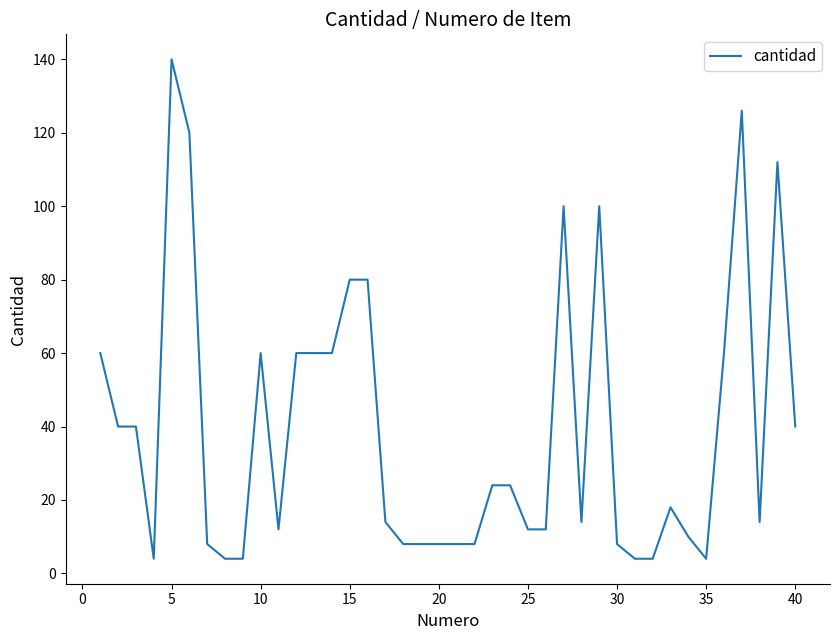

Reading left to right, list all the values displayed in this chart.

60	40	40	4	140	120	8	4	4	60	12	60	60	60	80	80	14	8	8	8	8	8	24	24	12	12	100	14	100	8	4	4	18	10	4	60	126	14	112	40